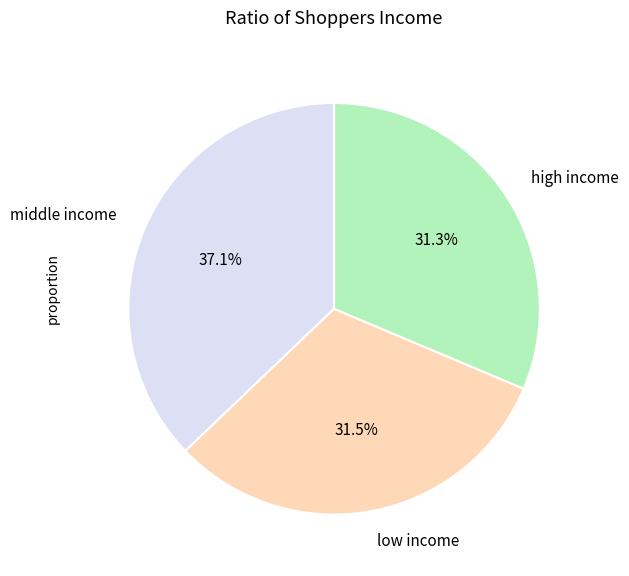

Is there any slice that represents more than half of the pie?

No